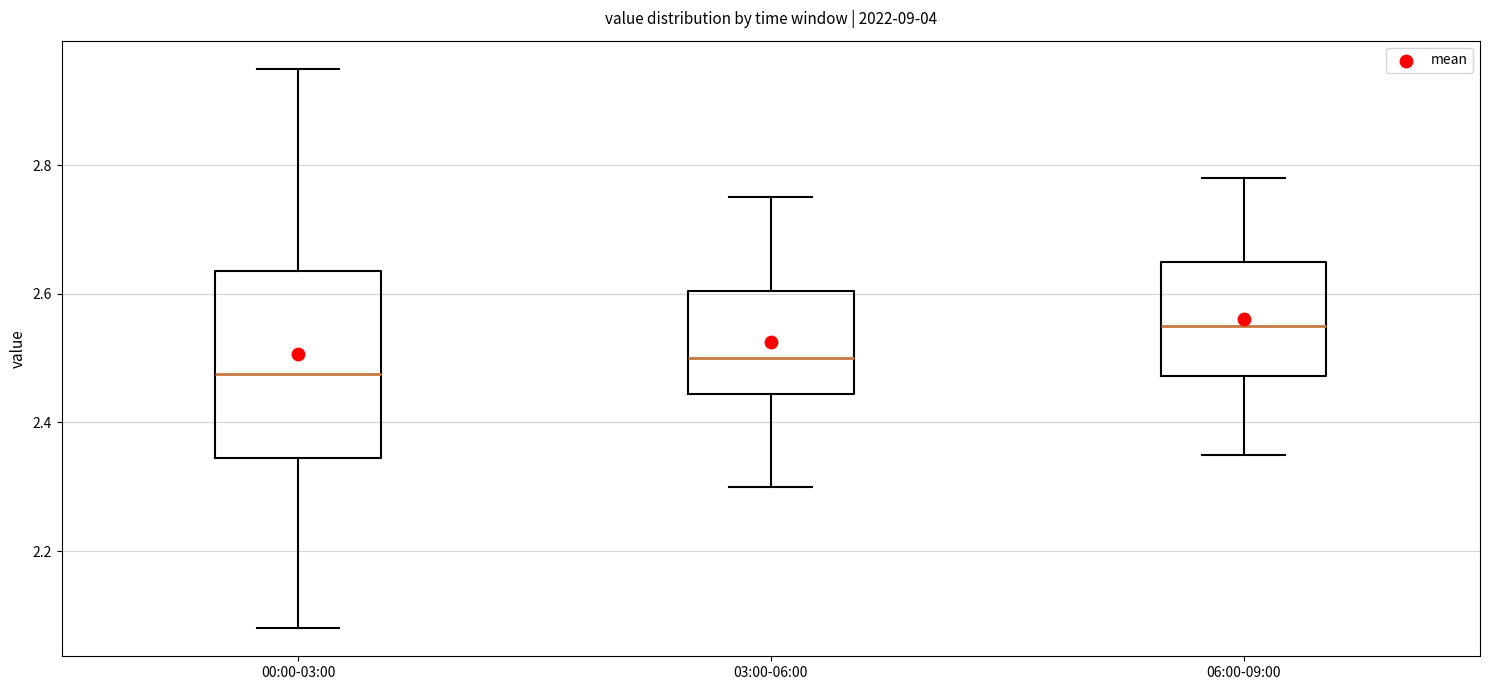

Reading left to right, read every box against the y-axis: the position of its median line, the range the box covers, and the ends of its whiskers. The values are not printed on the chart, so give them approximately, as read against the axis.

00:00-03:00: median 2.48, box 2.34 to 2.64, whiskers 2.08 to 2.96
03:00-06:00: median 2.50, box 2.44 to 2.60, whiskers 2.30 to 2.76
06:00-09:00: median 2.56, box 2.48 to 2.66, whiskers 2.36 to 2.78